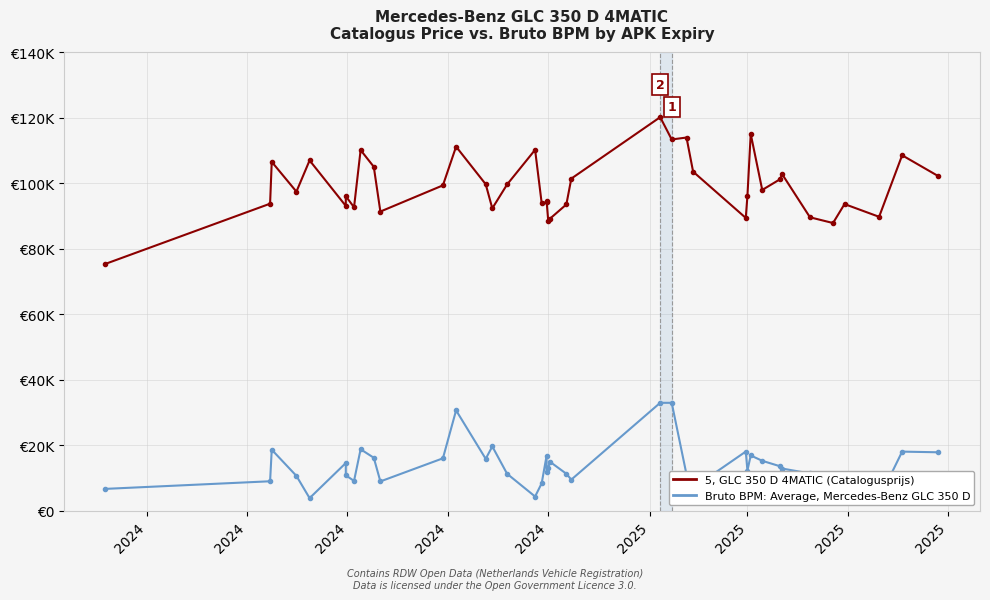

Where is the first local minimum for catalogusprijs?

2024